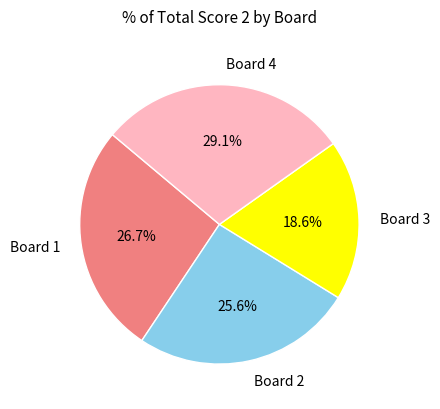

Is there a majority slice in this chart?

No